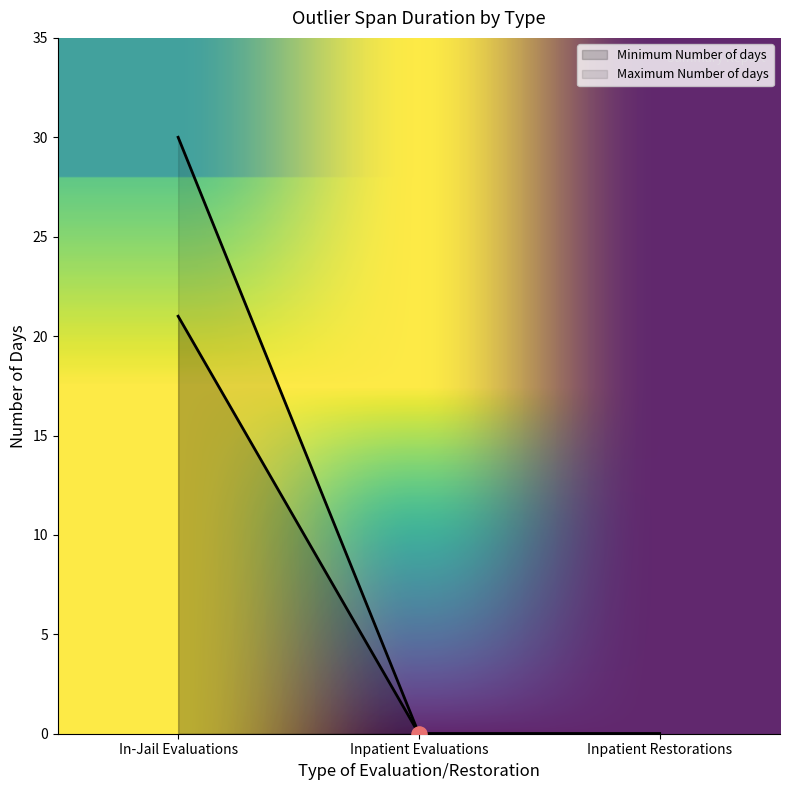

At which category is the sum across all series the highest?

In-Jail Evaluations